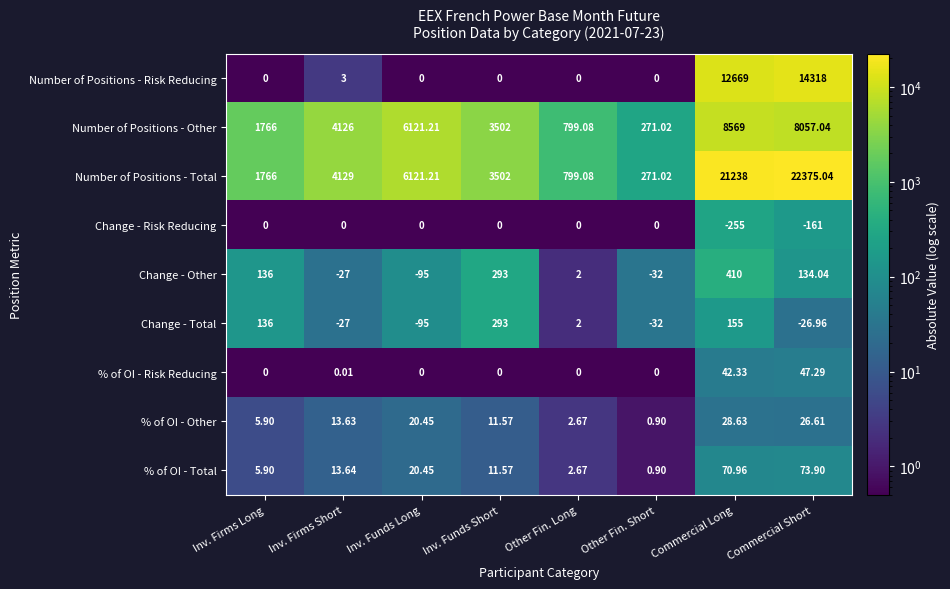

At which label does % of OI - Other first exceed 13?

Inv. Firms Short